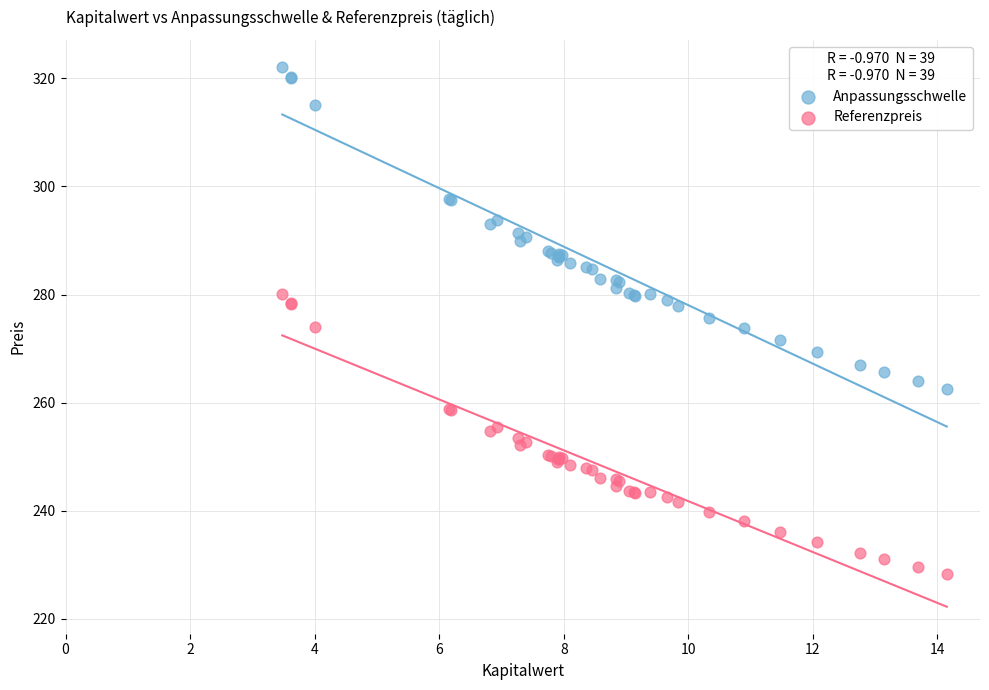

Which series reaches the minimum Y coordinate?

Referenzpreis